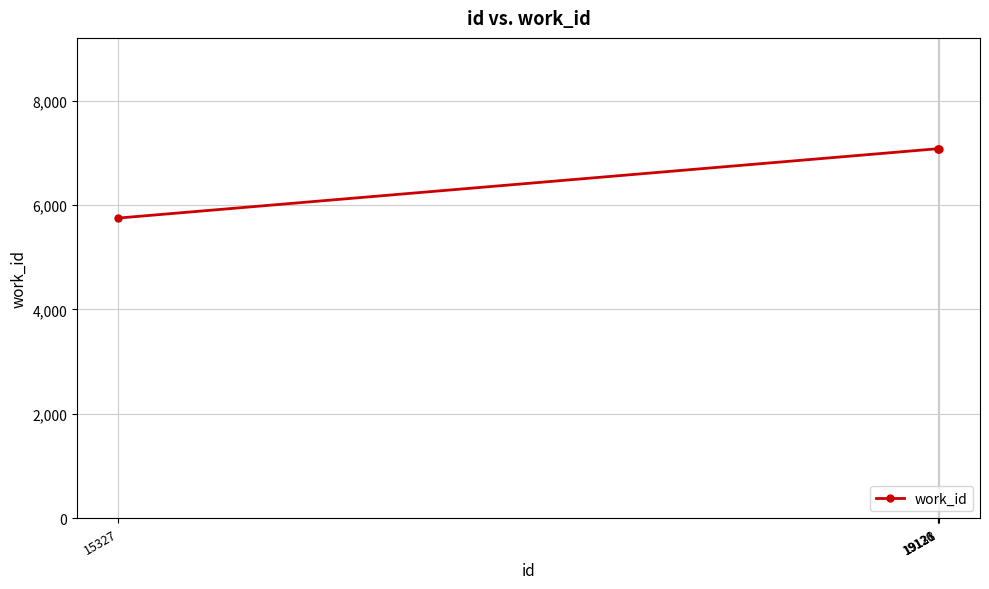

Which has a higher value, 19131 or 15327?

19131